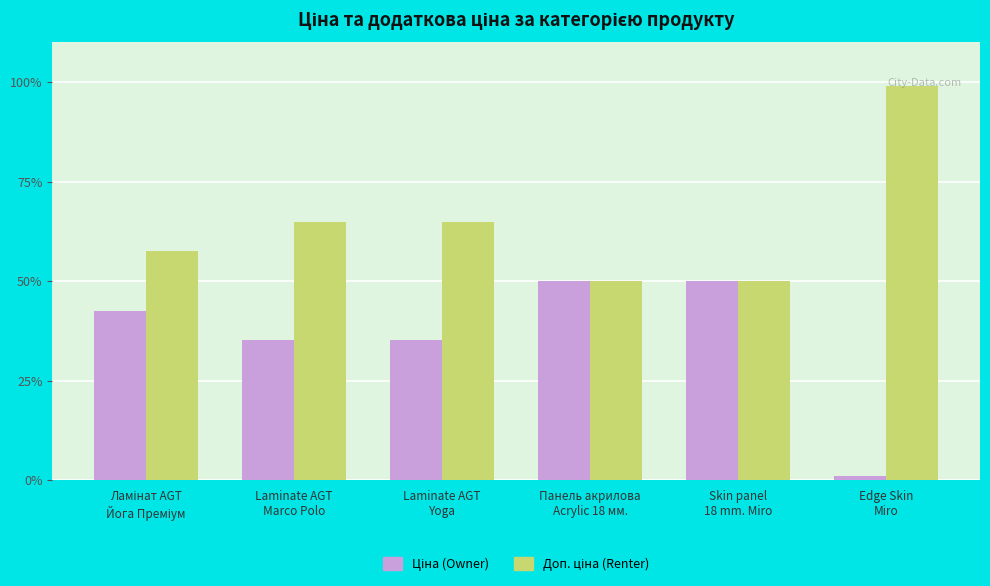

What is the greatest value displayed?

99.0